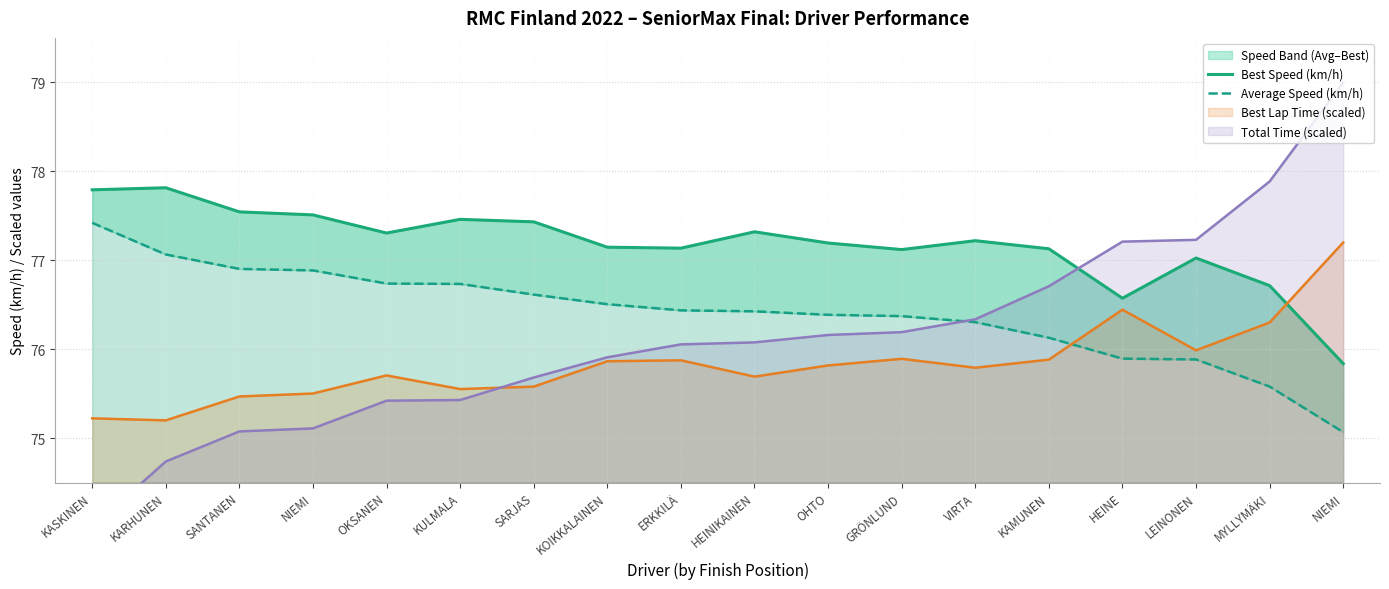

What is the sum of all Best Speed (km/h) values?

1389.3